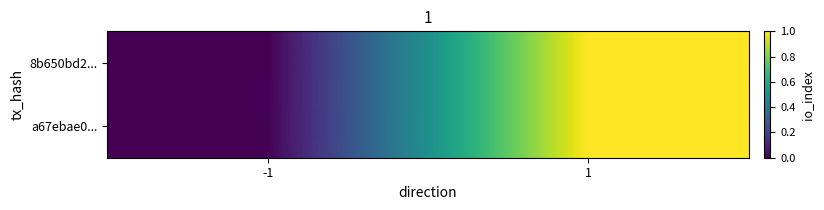

Rank the series at -1 from lowest to highest value.

8b650bd2..., a67ebae0...